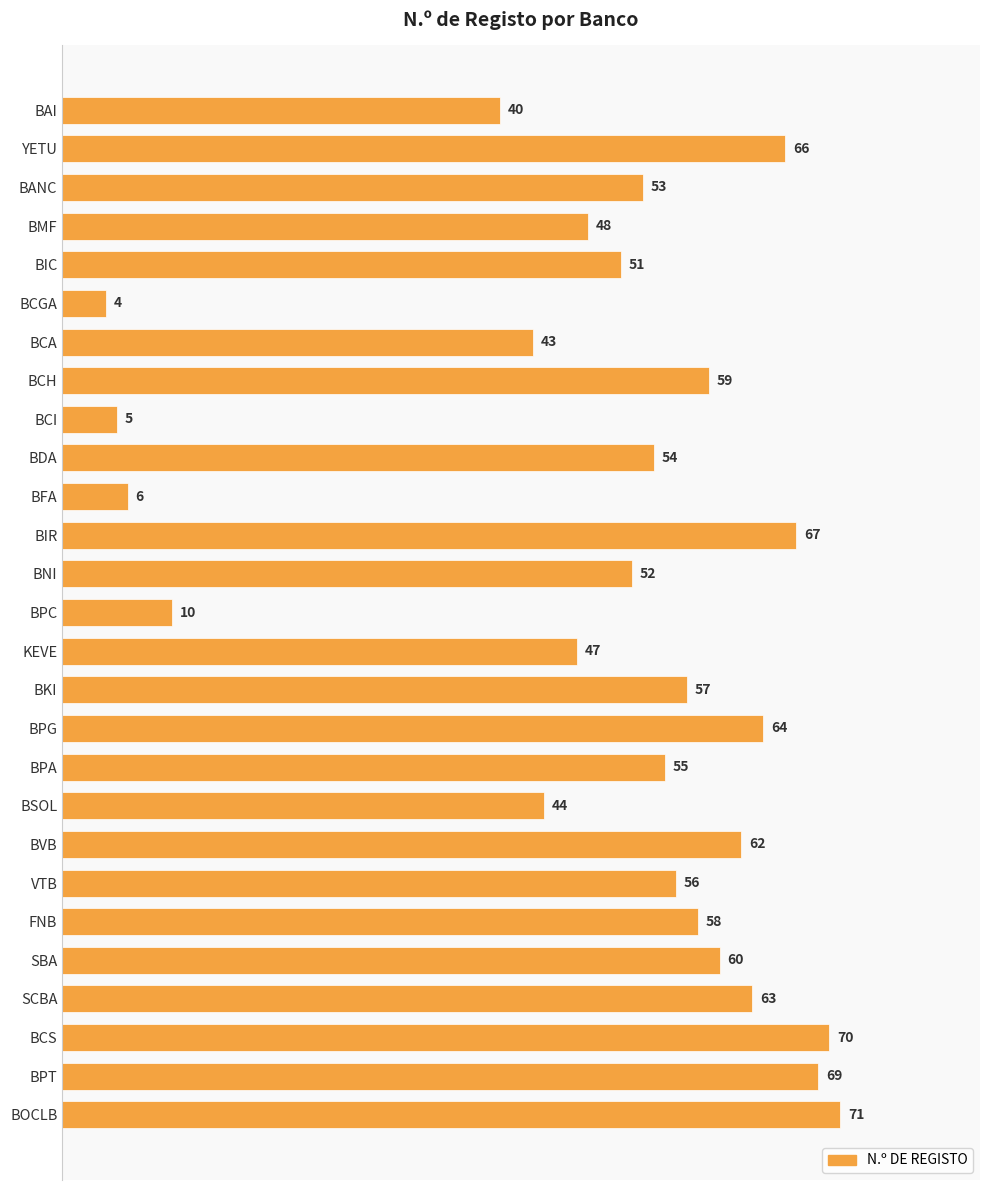

What is the value of the 21st bar from the top?

56